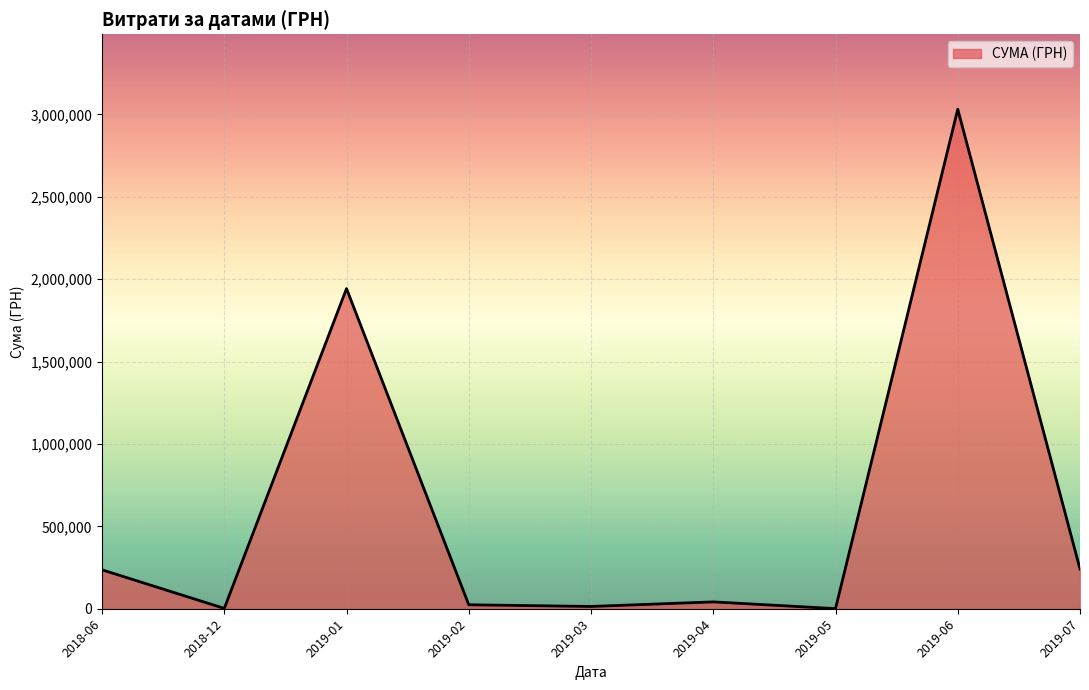

What is the maximum value shown in the chart?

3032049.1